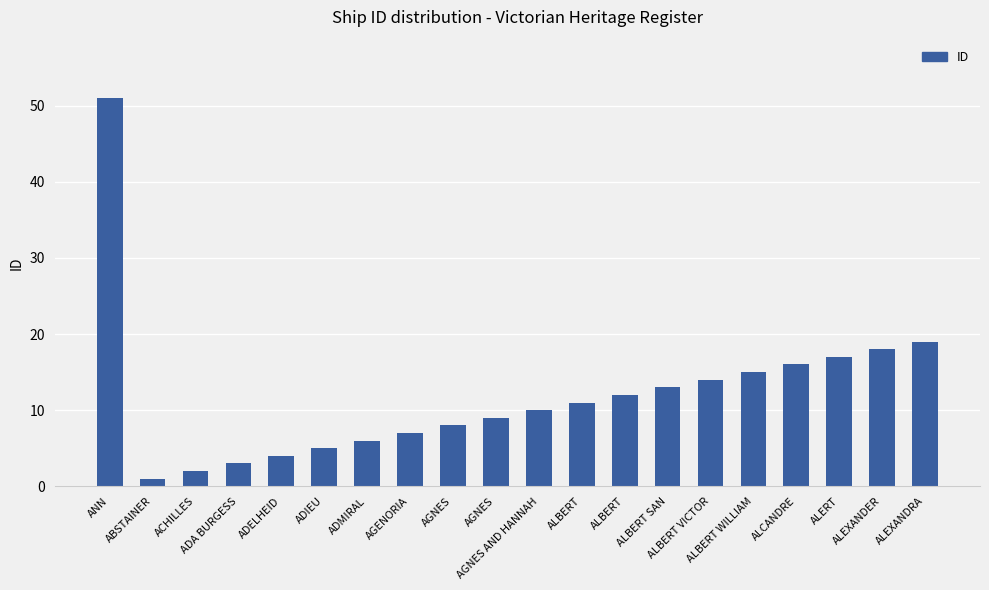

At which label is the value closest to 26?

ALEXANDRA